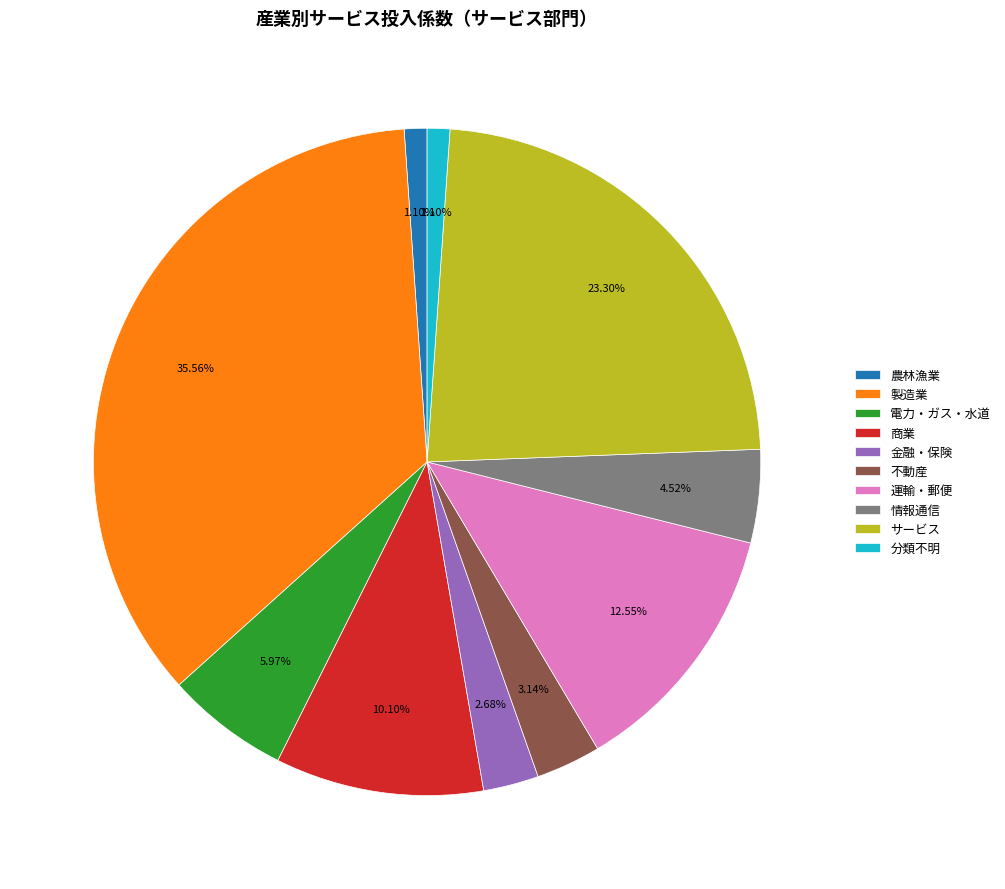

Which category has the biggest portion of the pie?

製造業